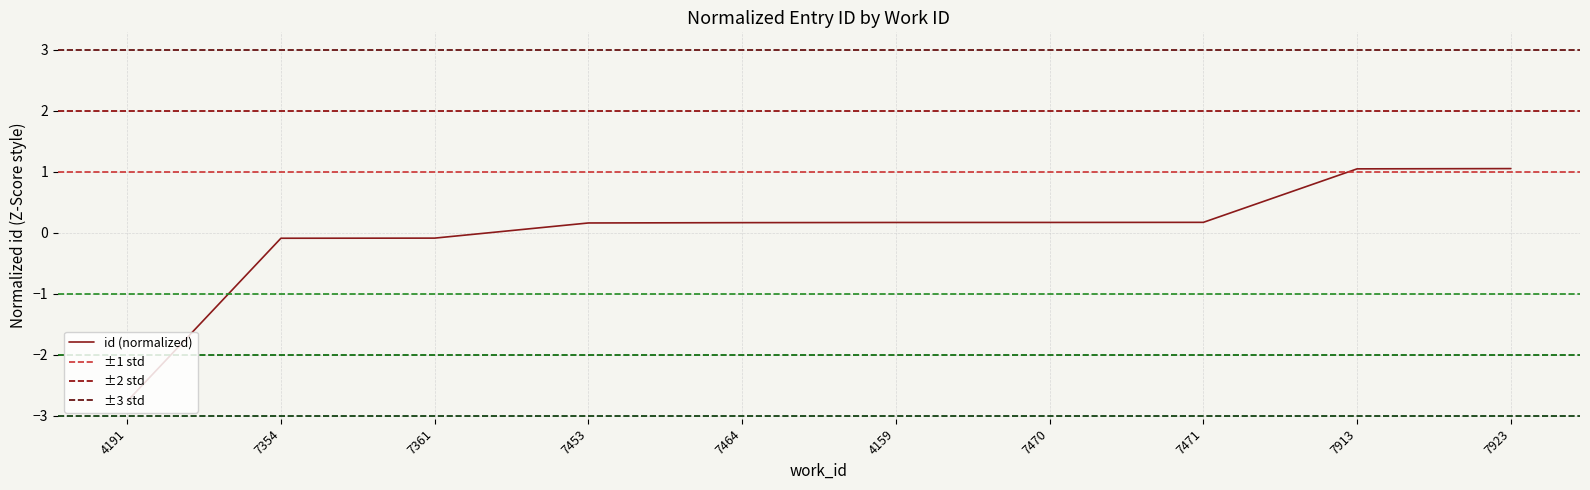

List the labels in order of value, smallest first.

4191, 7354, 7361, 7453, 7464, 4159, 7470, 7471, 7913, 7923